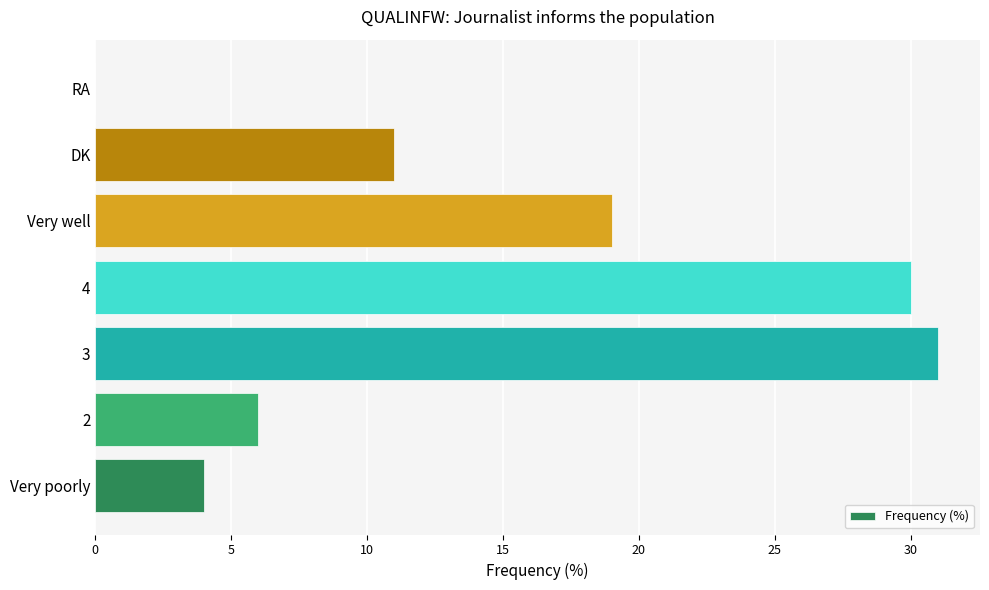

Reading bottom to top, transcribe all the data shown in this chart.

Very poorly=4	2=6	3=31	4=30	Very well=19	DK=11	RA=0